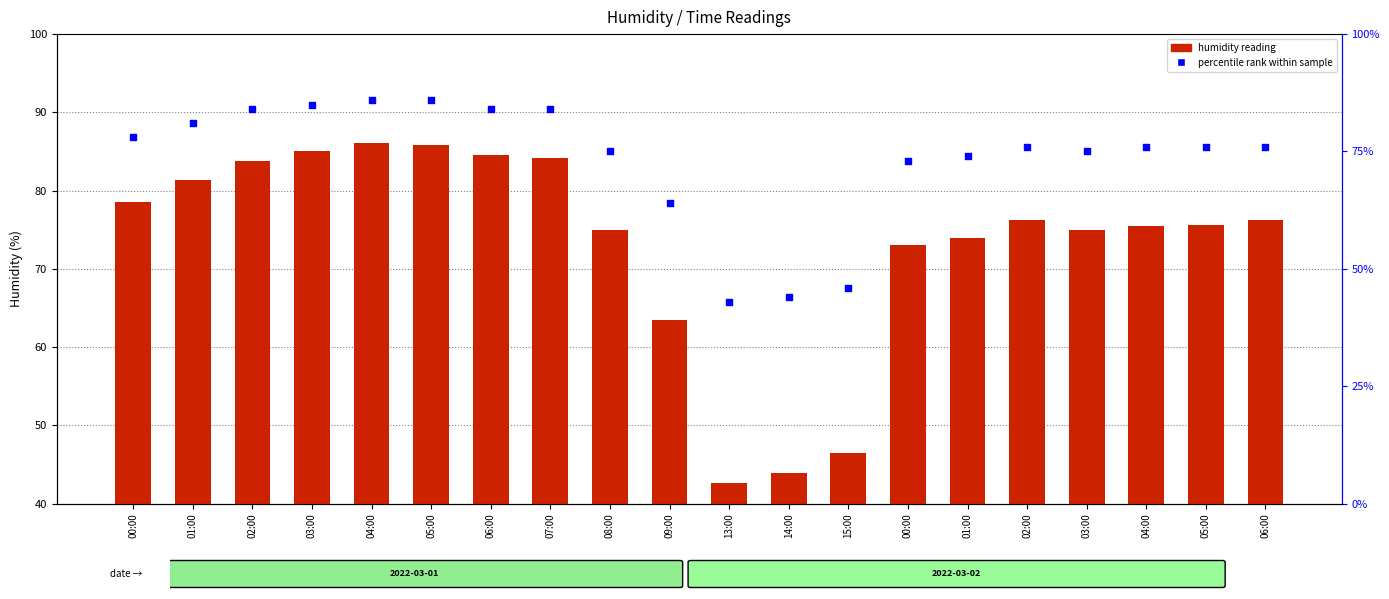

Which series reaches the maximum Y coordinate?

humidity reading